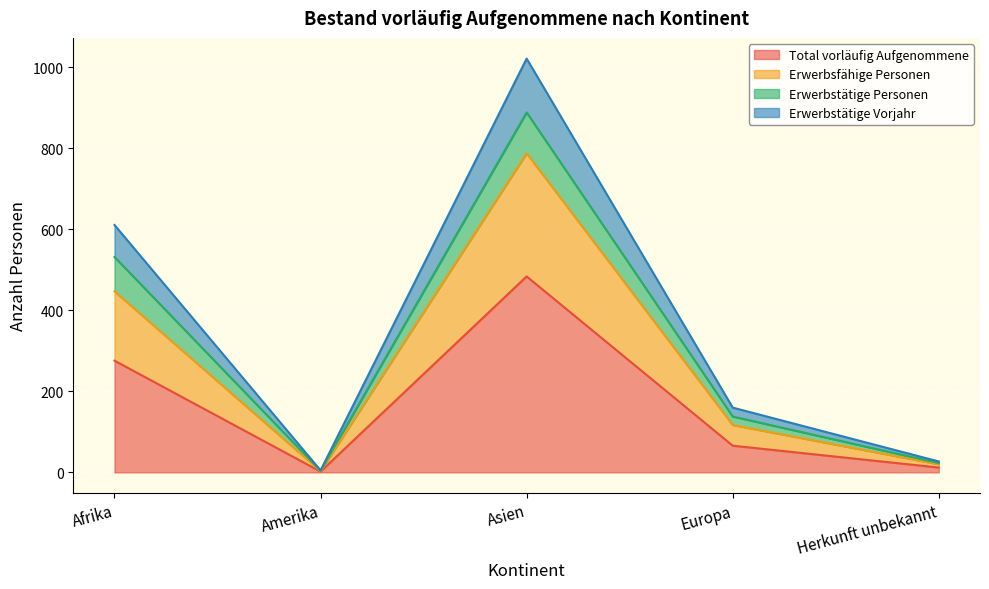

At which label is Erwerbstätige Vorjahr closest to 513?

Afrika